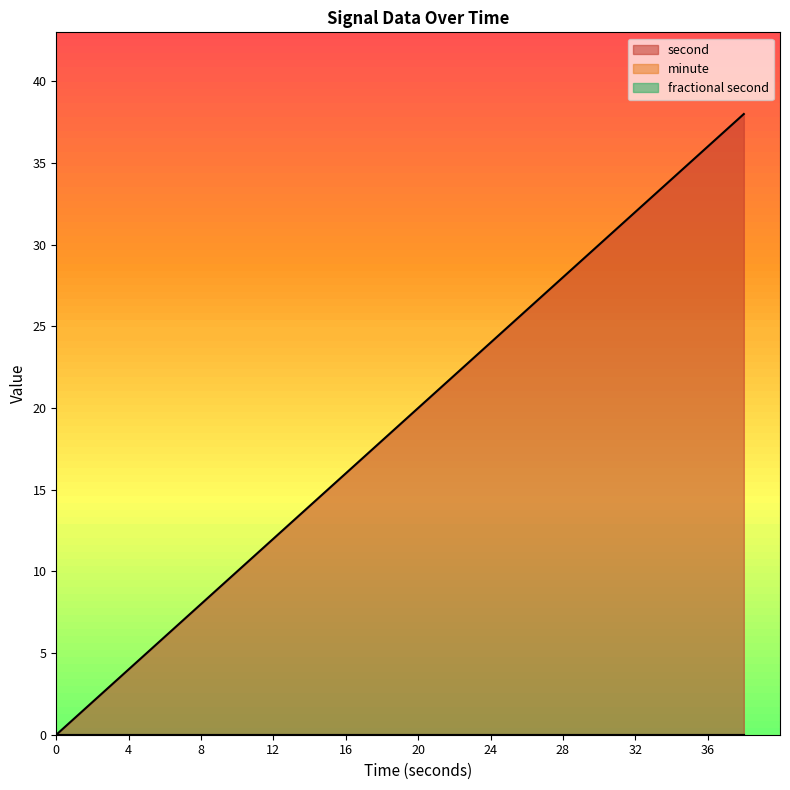

True or false: second has more than 2 interior local peaks.

False